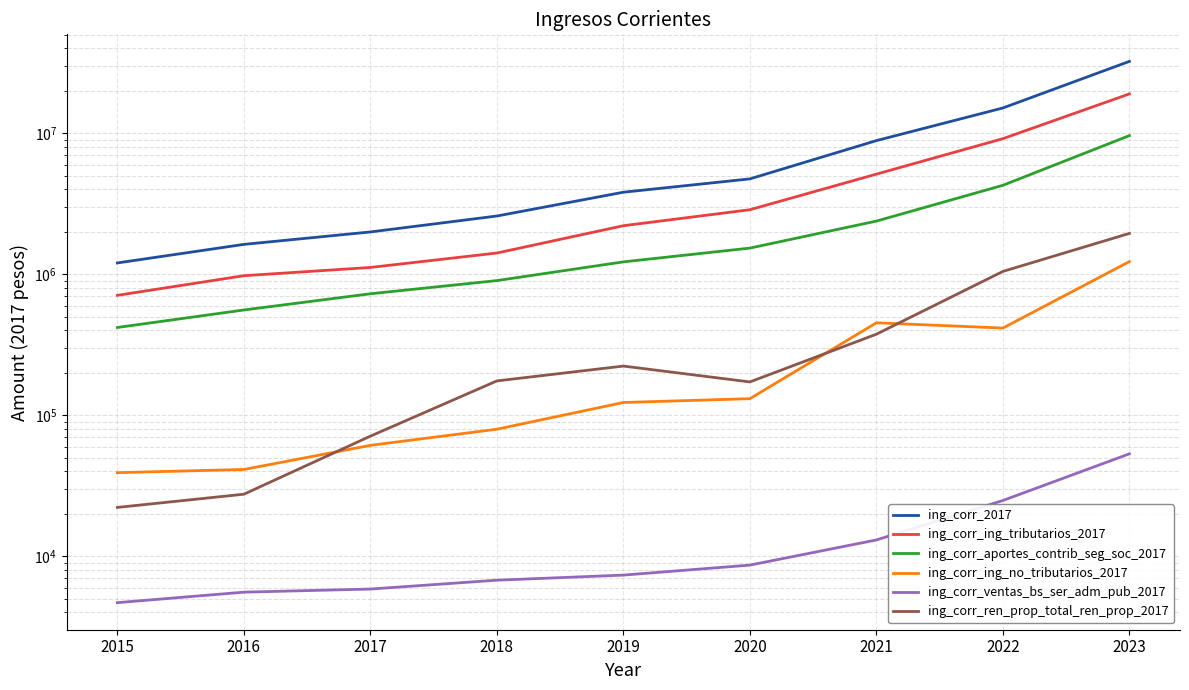

Read the ing_corr_2017 value at 2016.

1628866.3